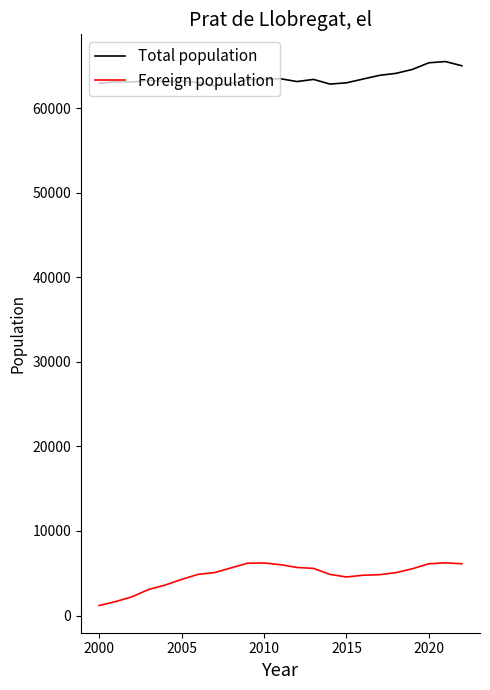

What is the difference between the maximum and minimum values in the Foreign population series?

5049